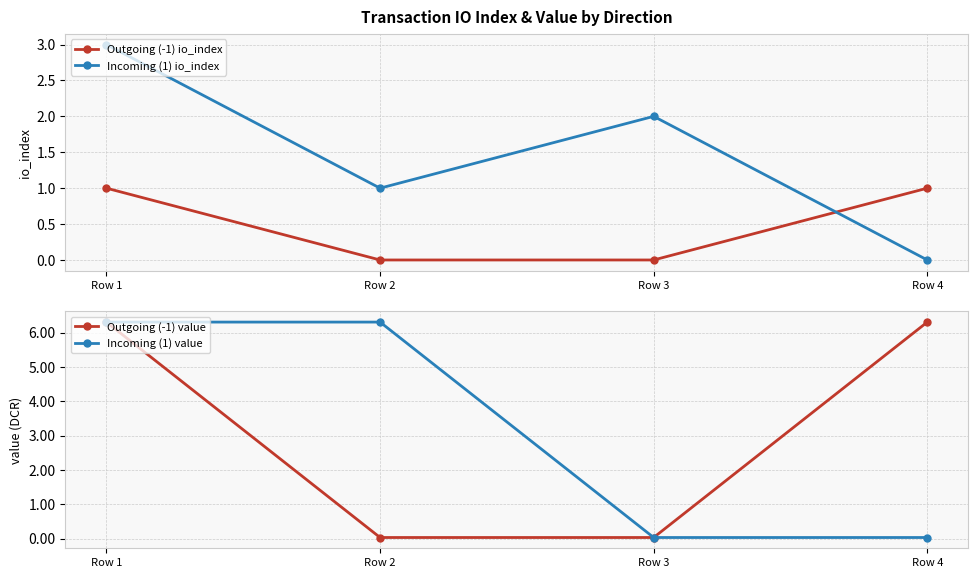

At how many categories does at least one series exceed 0?

4